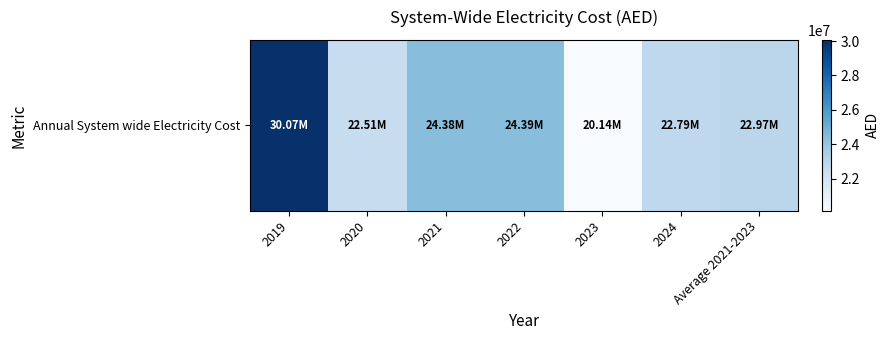

Rank the categories by value from highest to lowest.

2019, 2022, 2021, Average 2021-2023, 2024, 2020, 2023